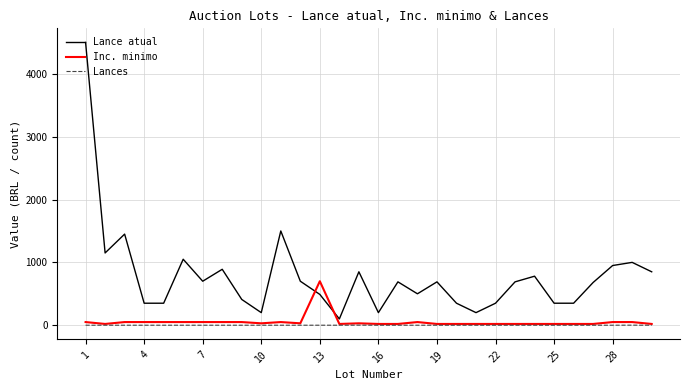

What are all the series names shown in the legend?

Lance atual, Inc. minimo, Lances